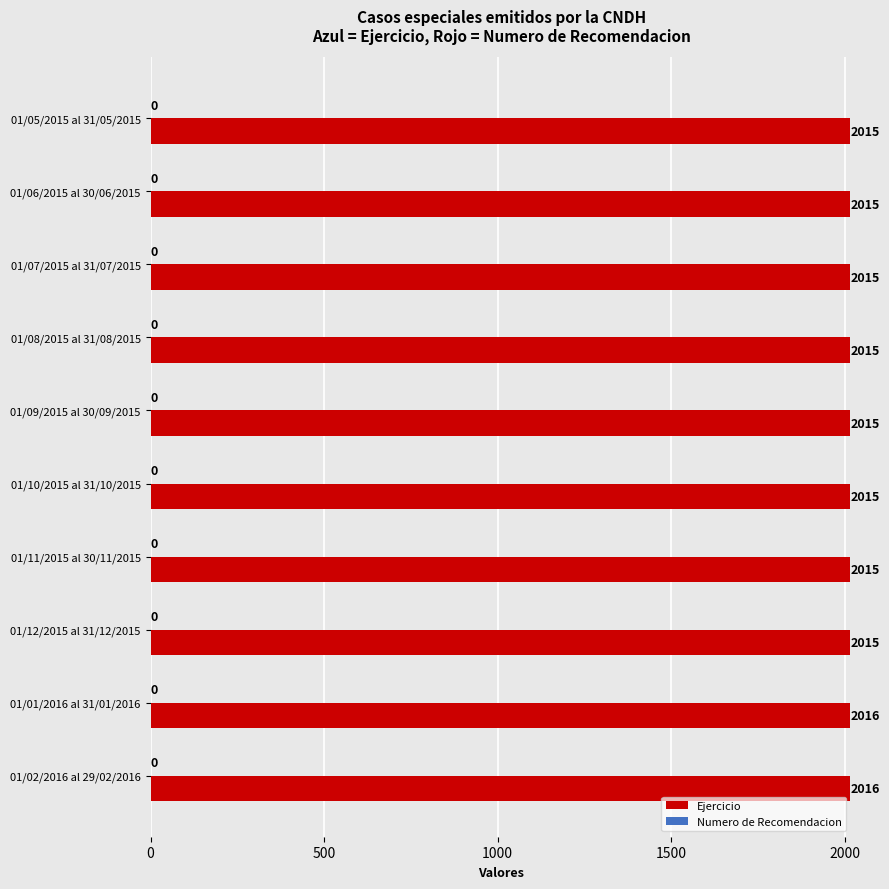

What is the label of the 5th bar from the bottom?

01/10/2015 al 31/10/2015